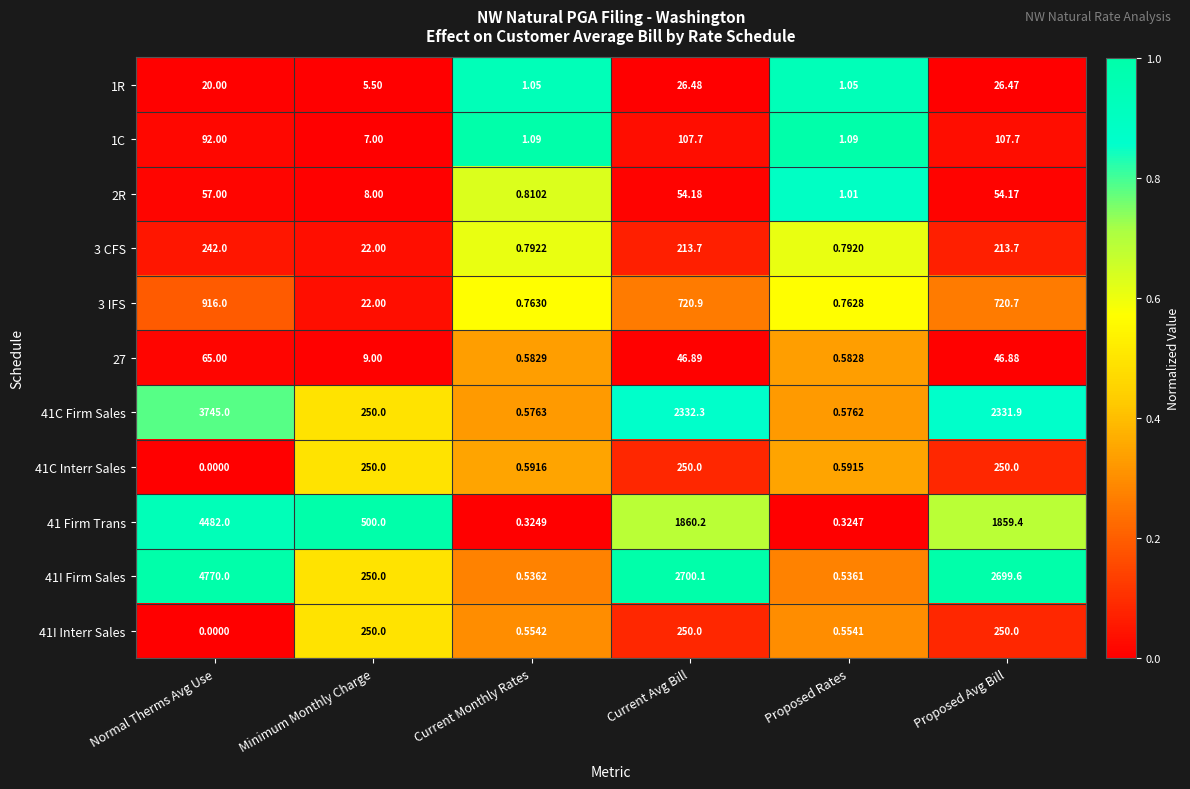

Which category has the highest value across all series?

Normal Therms Avg Use